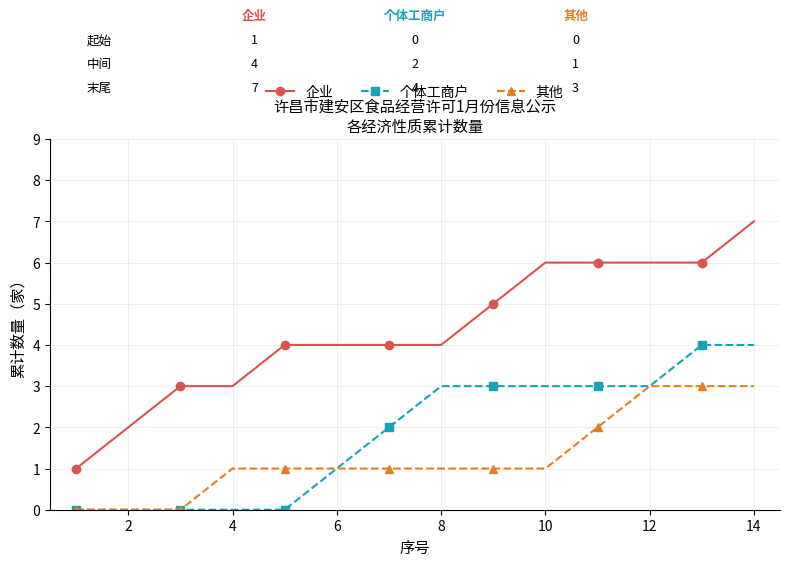

What is the difference between the maximum and minimum values in the 其他 series?

3